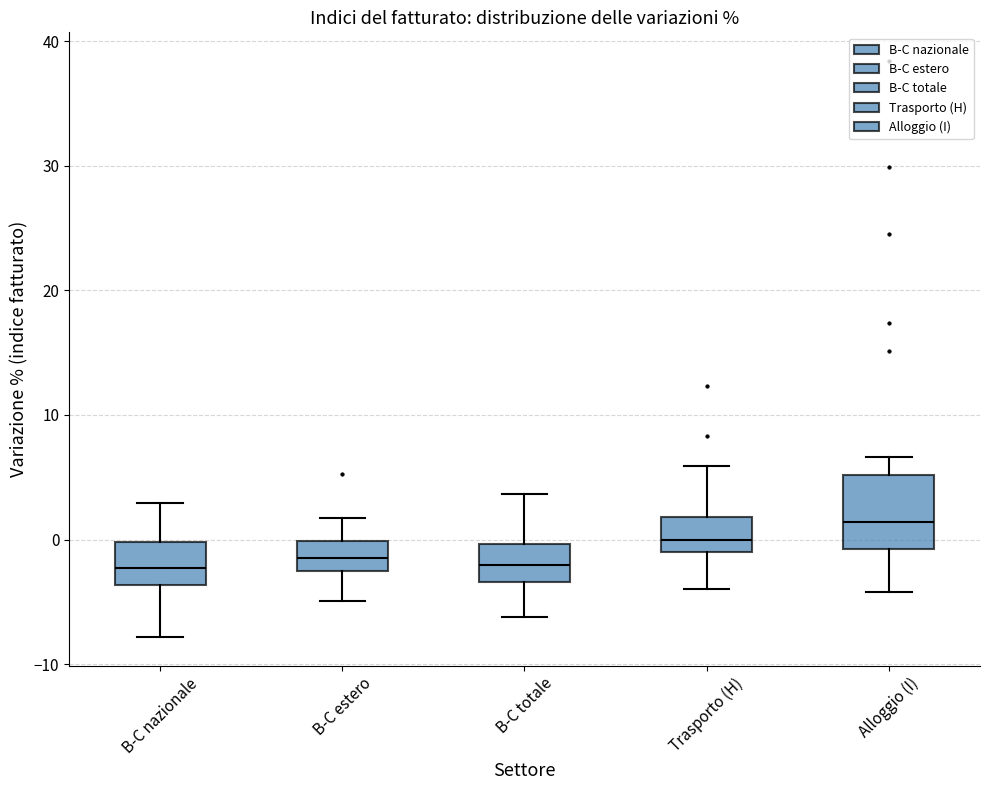

Where is the upper edge of the box for Alloggio (I) on the y-axis? The values are not printed on the chart, so give them approximately, as read against the axis.

5